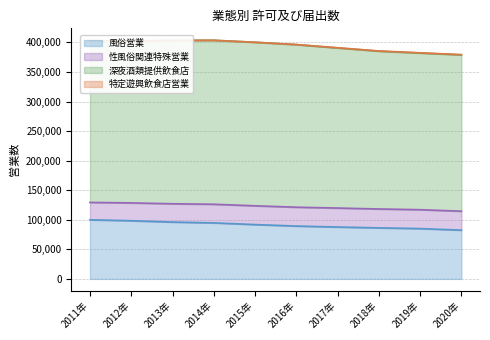

What is the total value across all series at 2020年?

379335